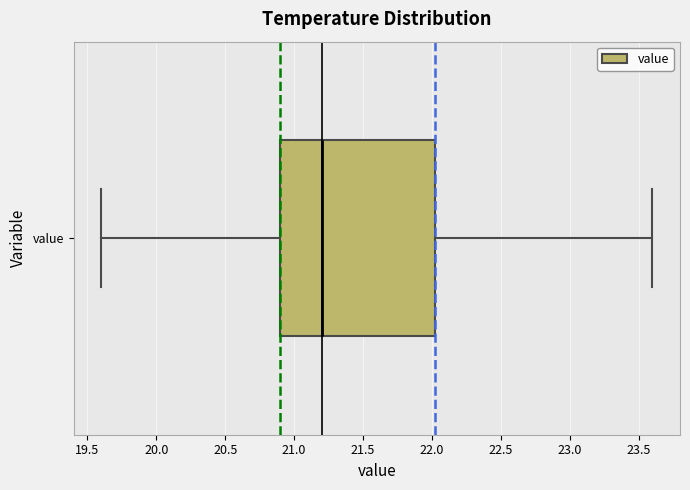

Transcribe this box plot: give where the median line is, the range the box spans, and where the two whiskers end, as read against the x-axis. The values are not printed on the chart, so give them approximately, as read against the axis.

median 21.20, box 20.90 to 22.05, whiskers 19.60 to 23.60